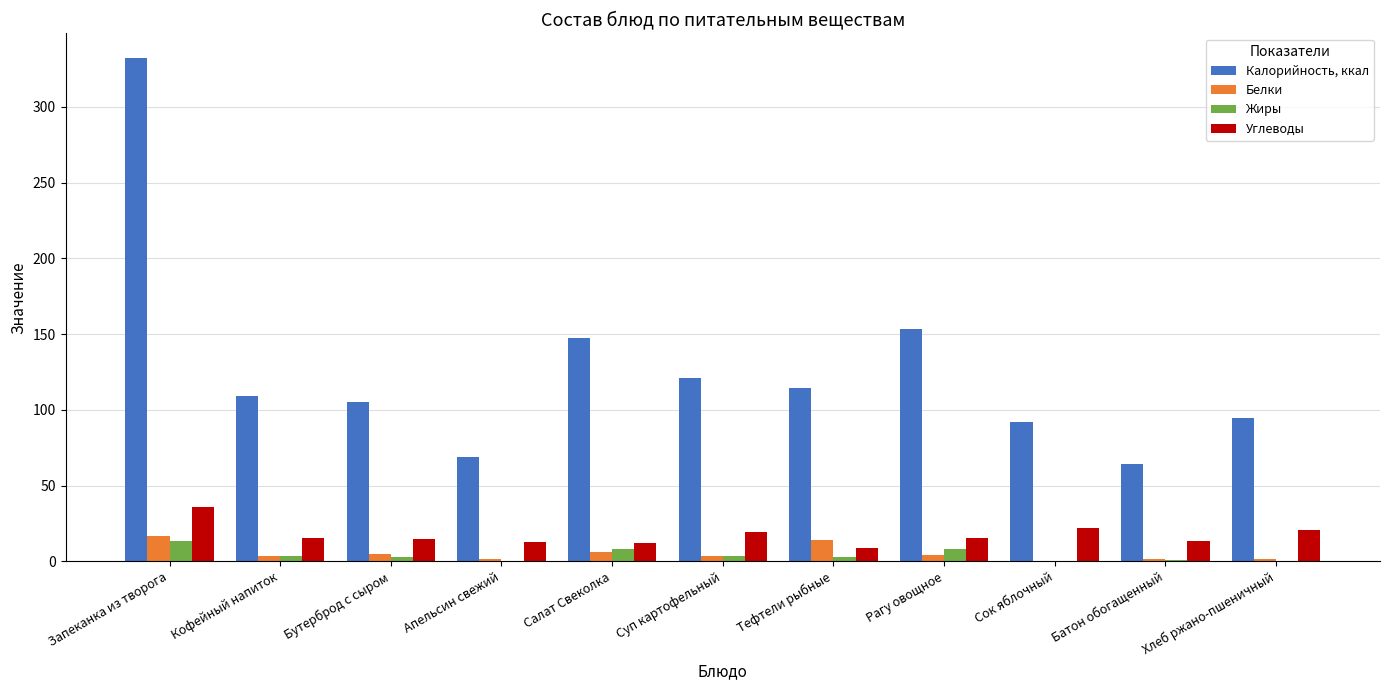

At which category is the sum across all series the highest?

Запеканка из творога